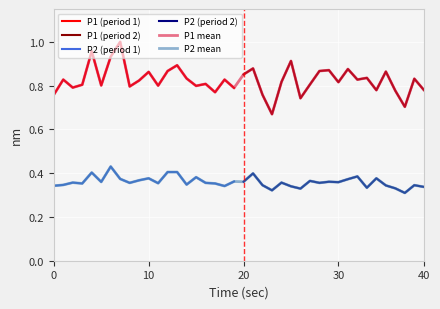

True or false: P2 (period 1) and P1 (period 1) intersect in this chart.

False